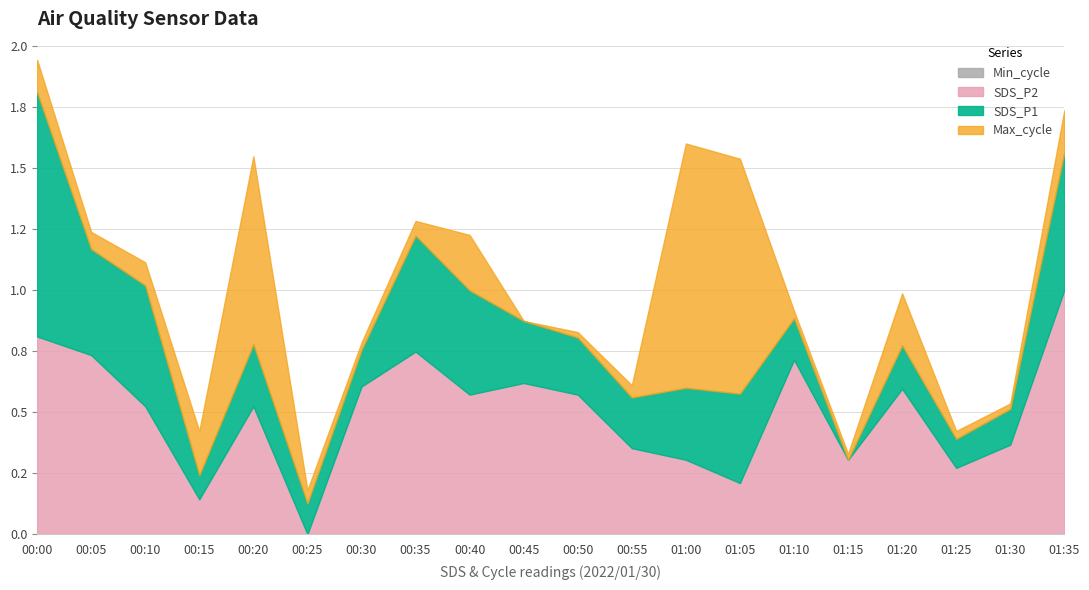

True or false: Min_cycle and Max_cycle cross at least once.

False